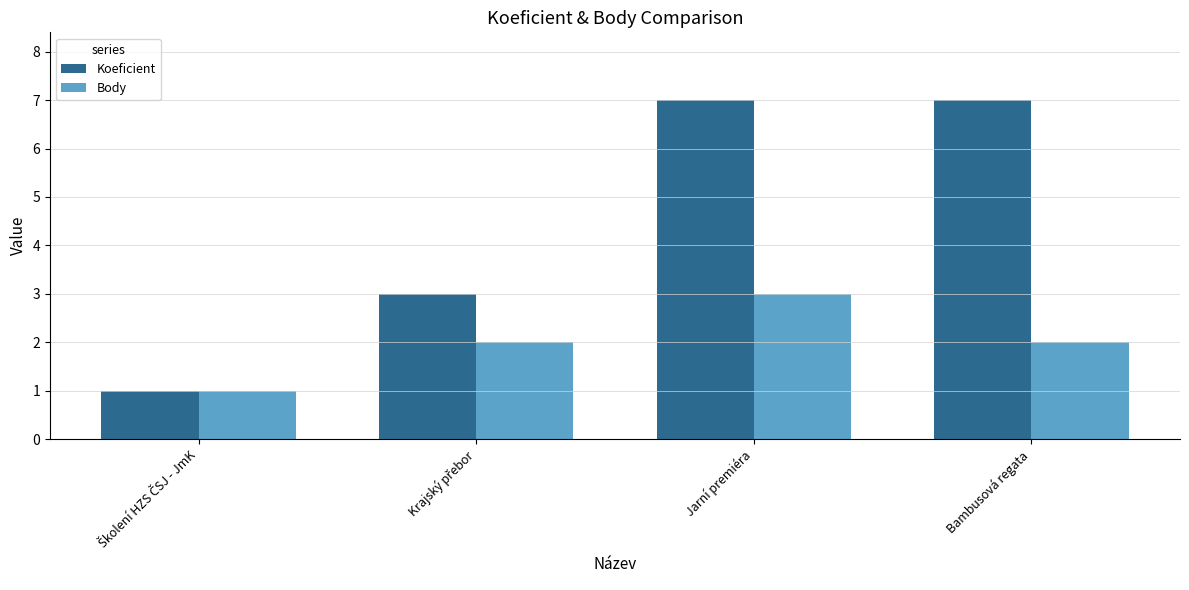

List the series in order of their overall mean, lowest first.

Body, Koeficient